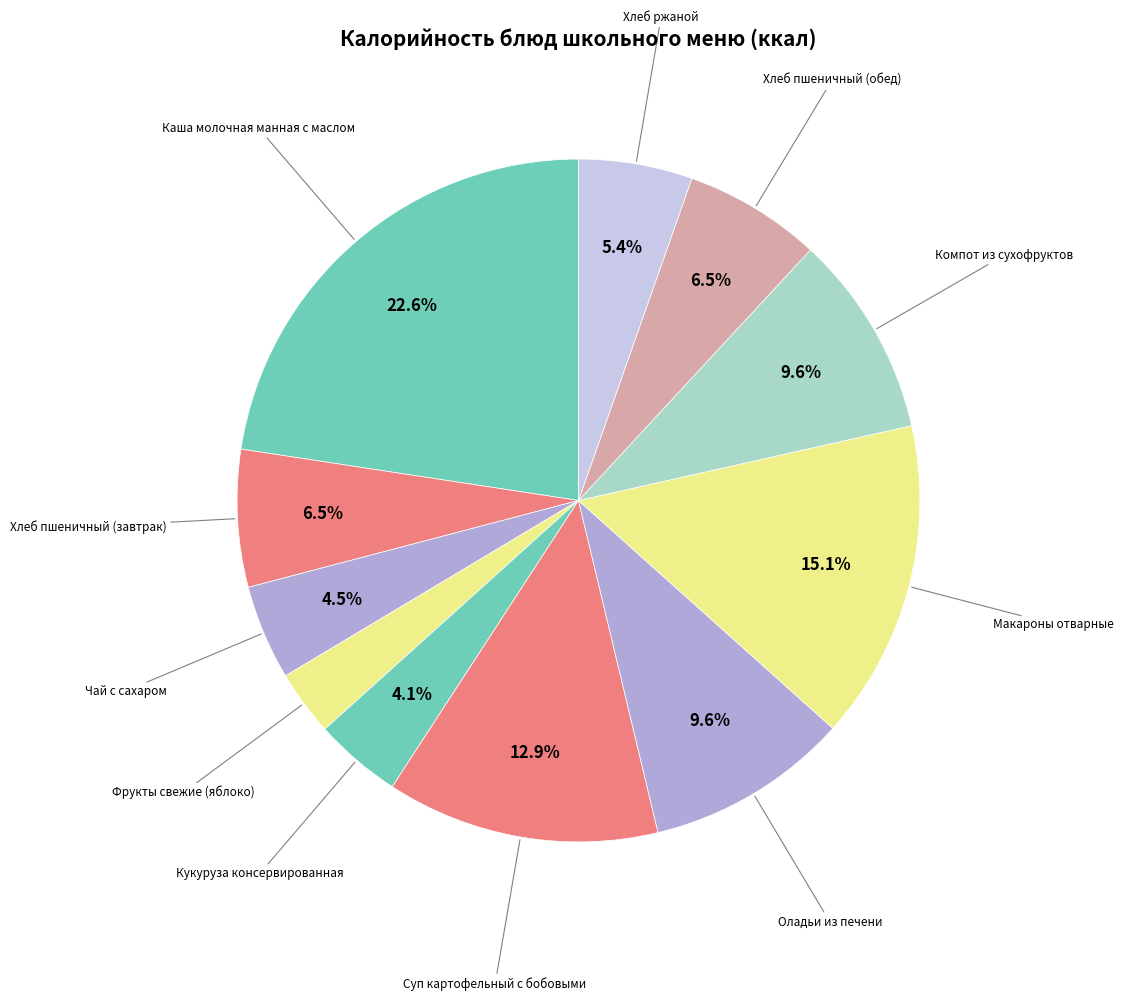

To the nearest percent, what is the difference between the Хлеб пшеничный (обед) and Оладьи из печени slice percentages?

3%